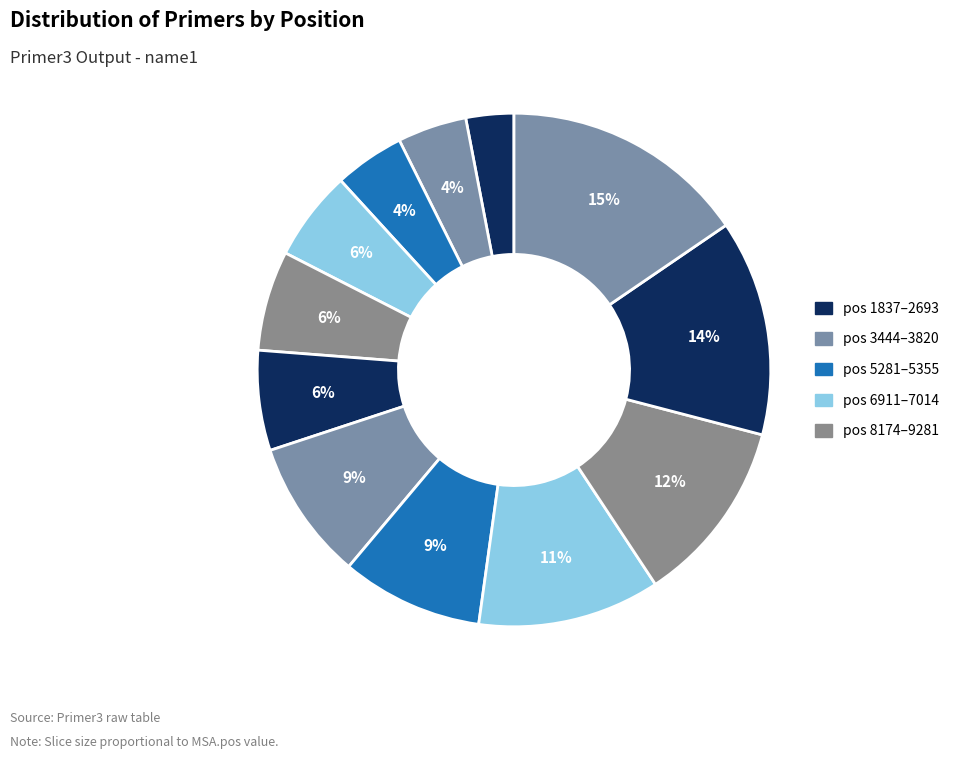

Does any single category account for the majority?

No